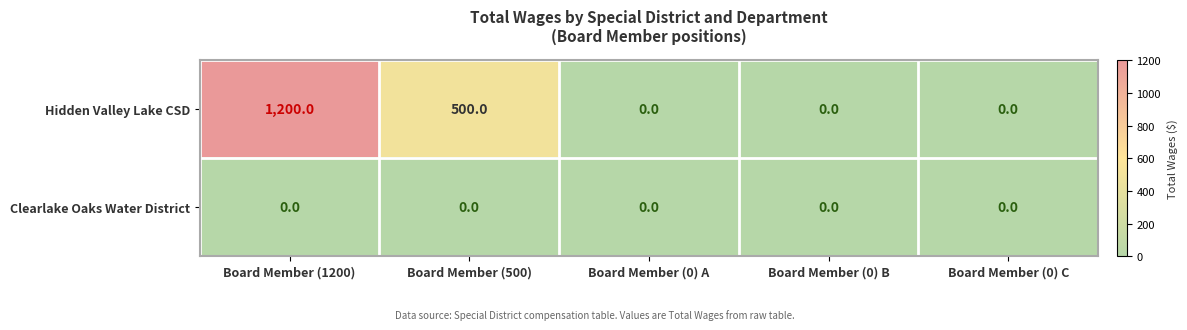

Rank the series by their average value, from lowest to highest.

Clearlake Oaks Water District, Hidden Valley Lake CSD